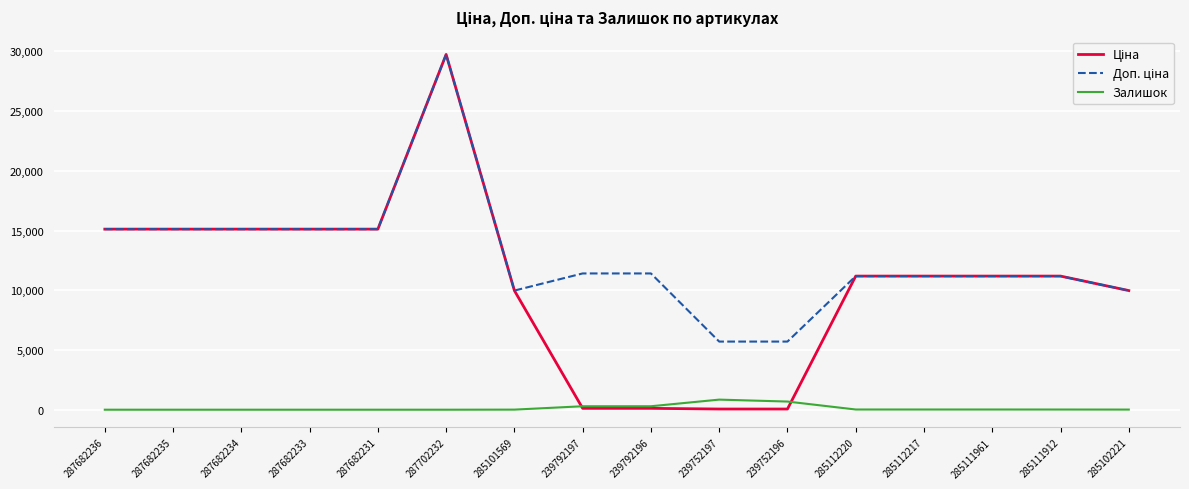

At which category is the sum across all series the highest?

287702232